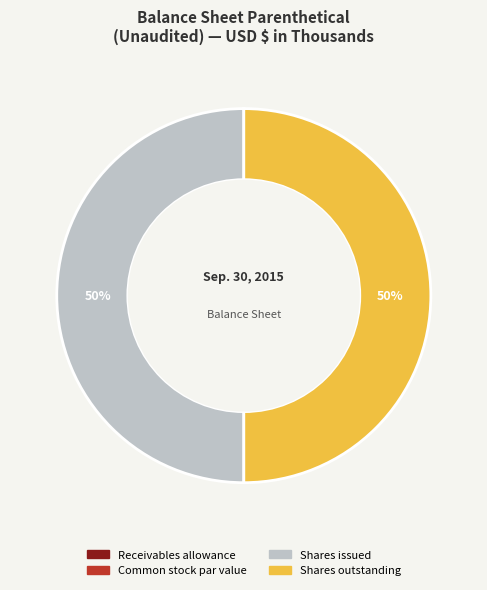

What is the ratio of the value at Shares issued to the value at Shares outstanding?

1.0